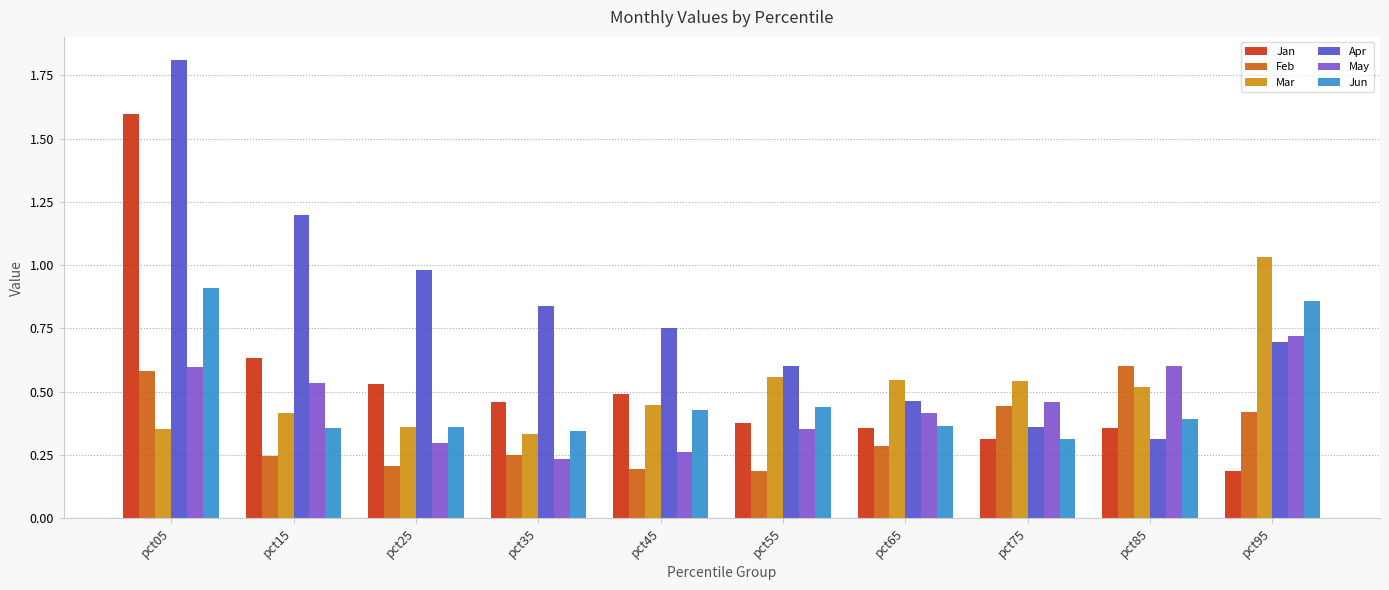

Which series has the largest total across all categories?

Apr